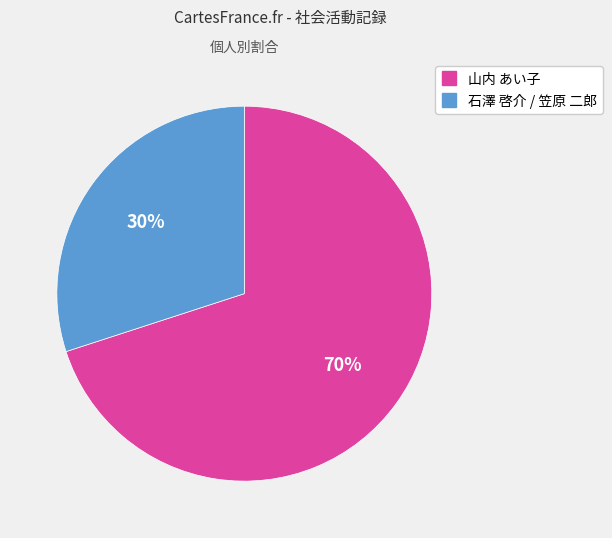

Does any single category account for the majority?

Yes